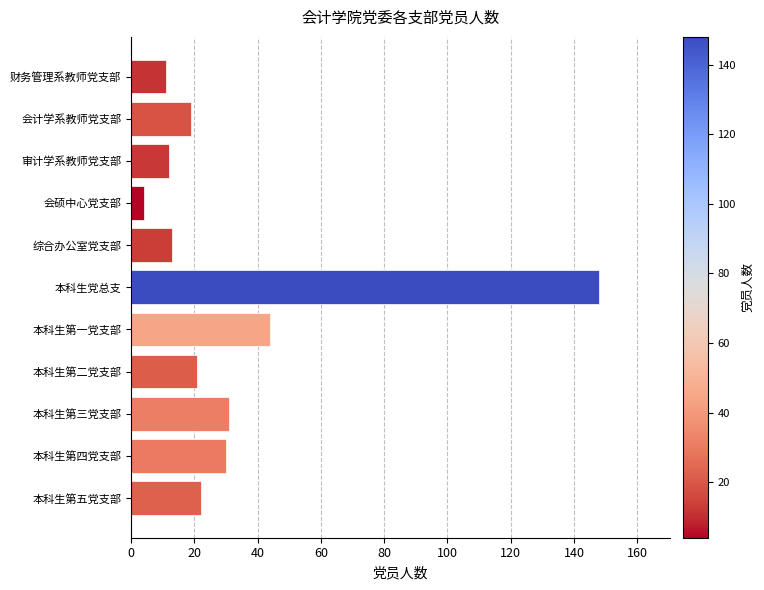

What is the label of the 2nd bar from the top?

会计学系教师党支部